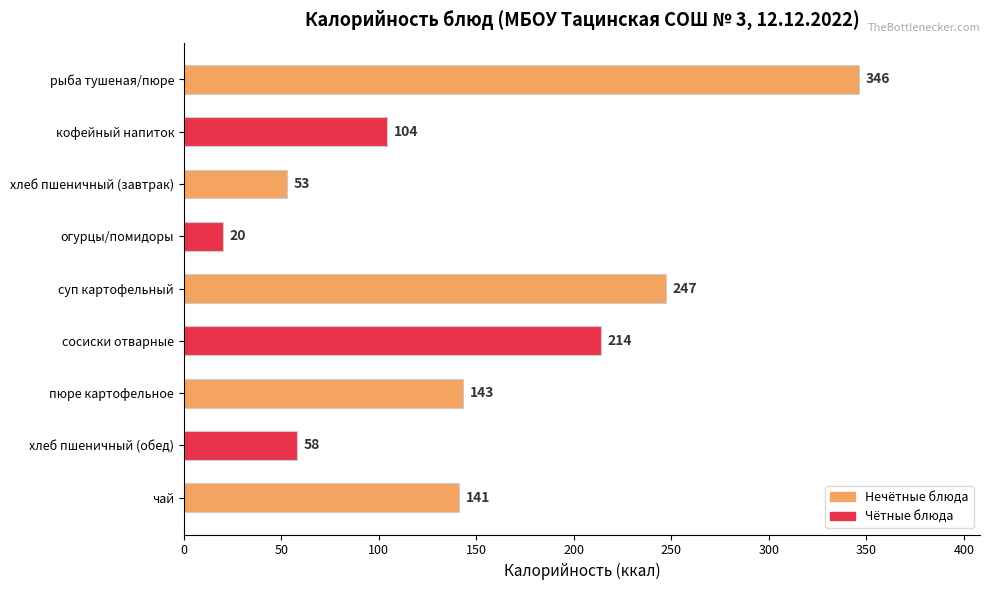

How many values are below 141?

4